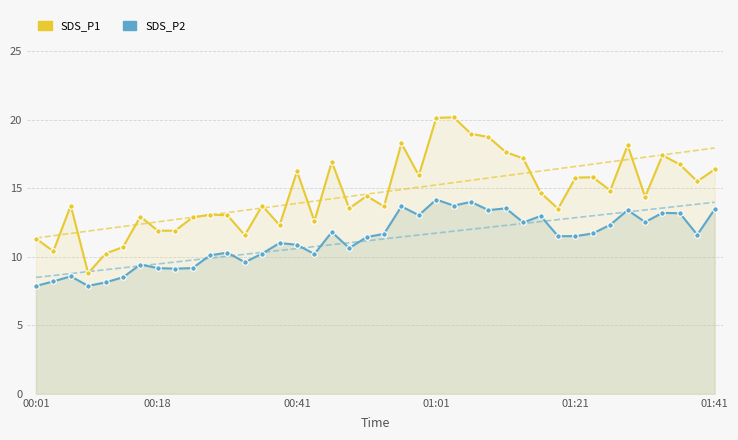

Rank the series by their average value, from lowest to highest.

SDS_P2, SDS_P1